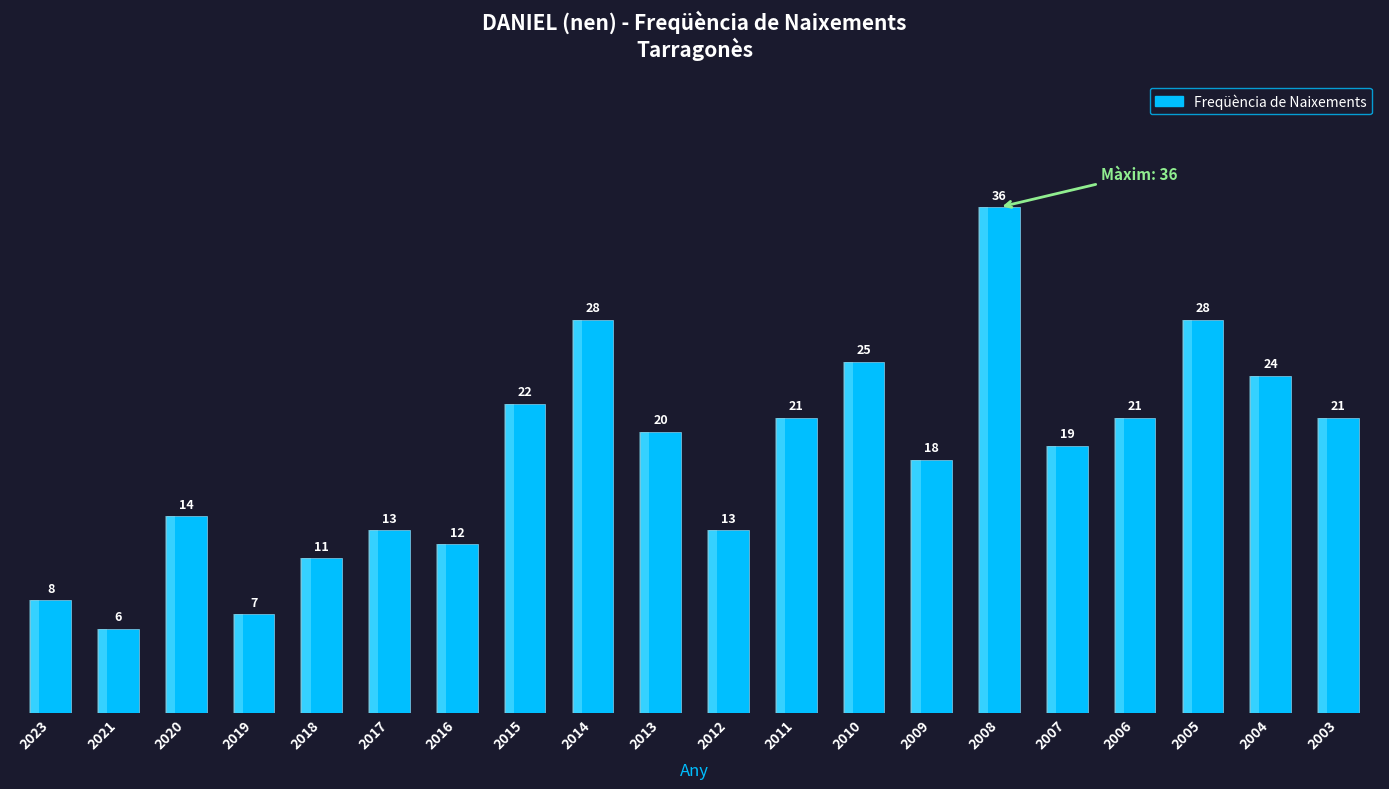

What is the ratio of the value at 2014 to the value at 2010?

1.1